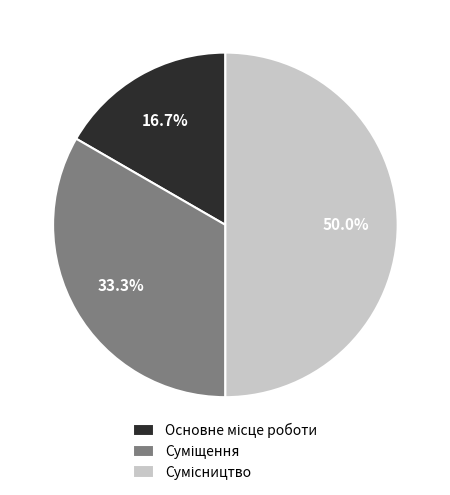

The Основне місце роботи slice represents 22% of the pie. True or false?

False